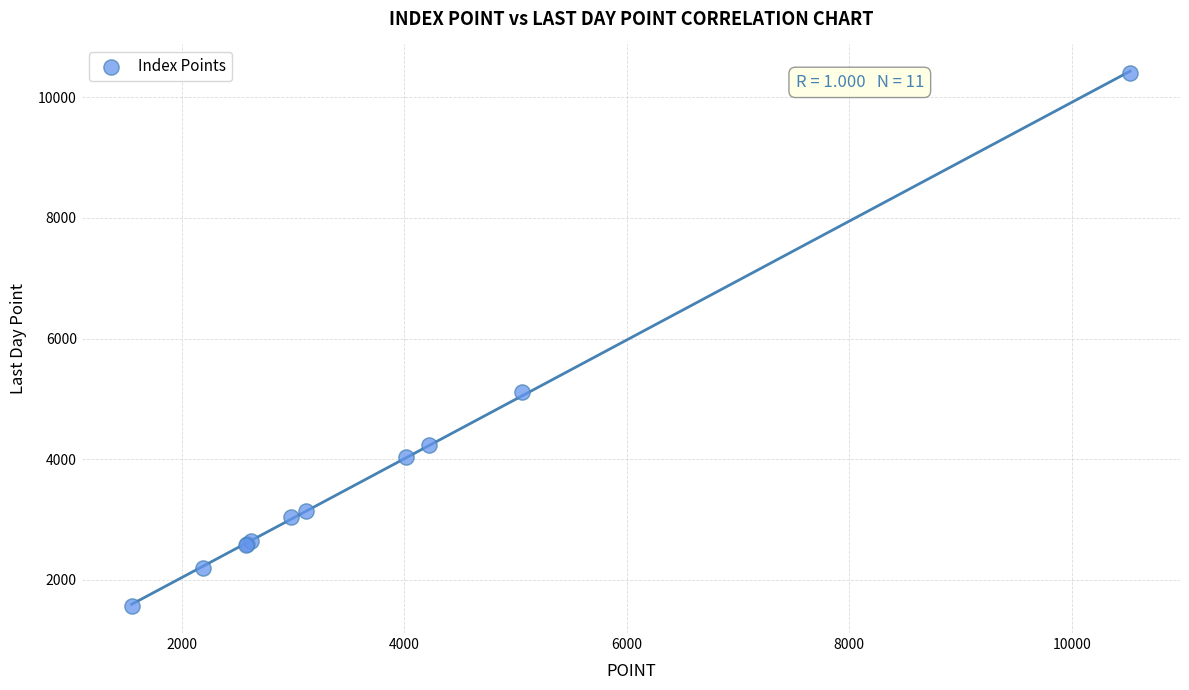

What Y value in the scatter plot is closest to 5980?

5111.0